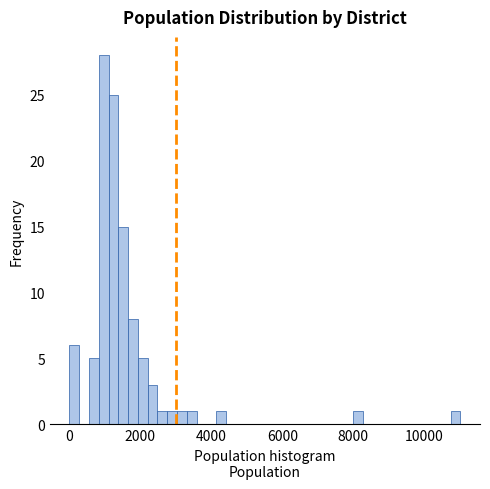

Around what value on the x-axis is the tallest bar? Give the approximate position of its centre, as read against the axis.

1000